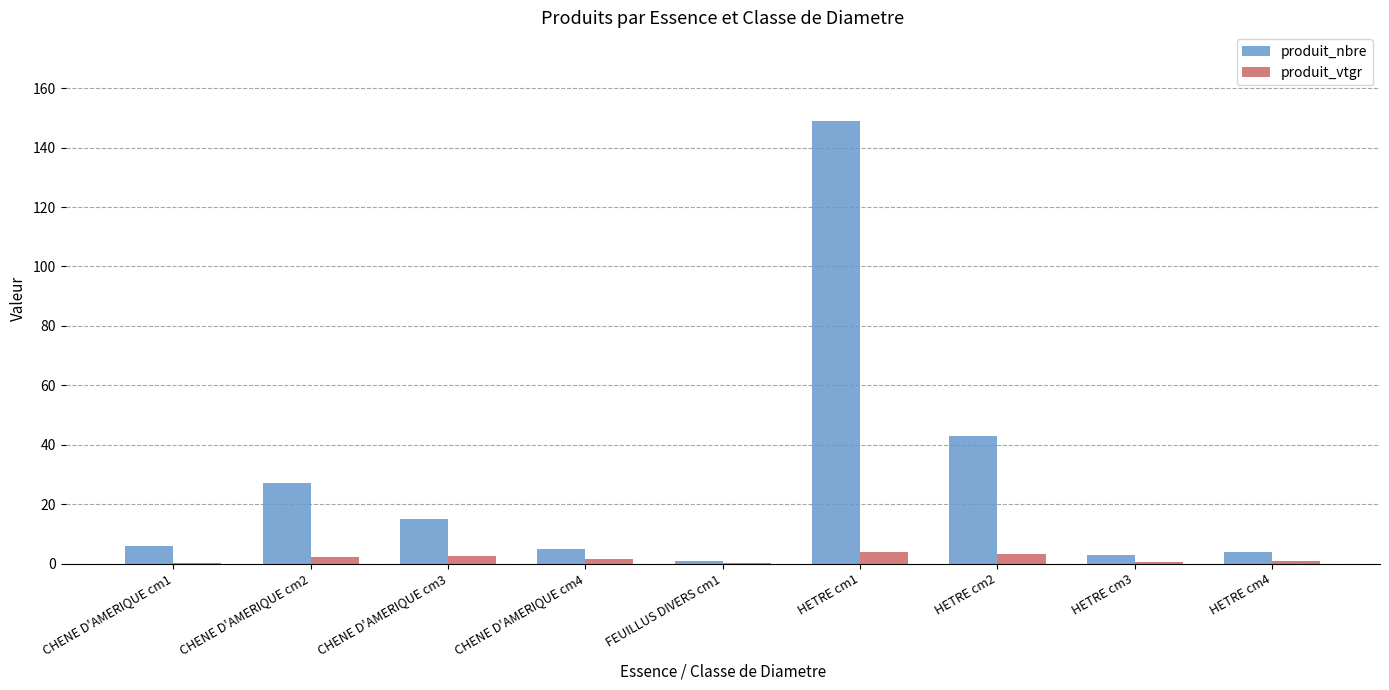

What is the highest value of the produit_vtgr series?

3.9